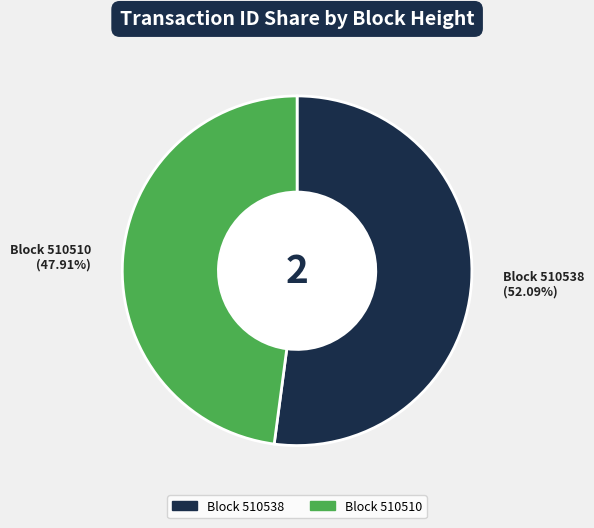

Which category has the smallest portion of the pie?

Block 510510